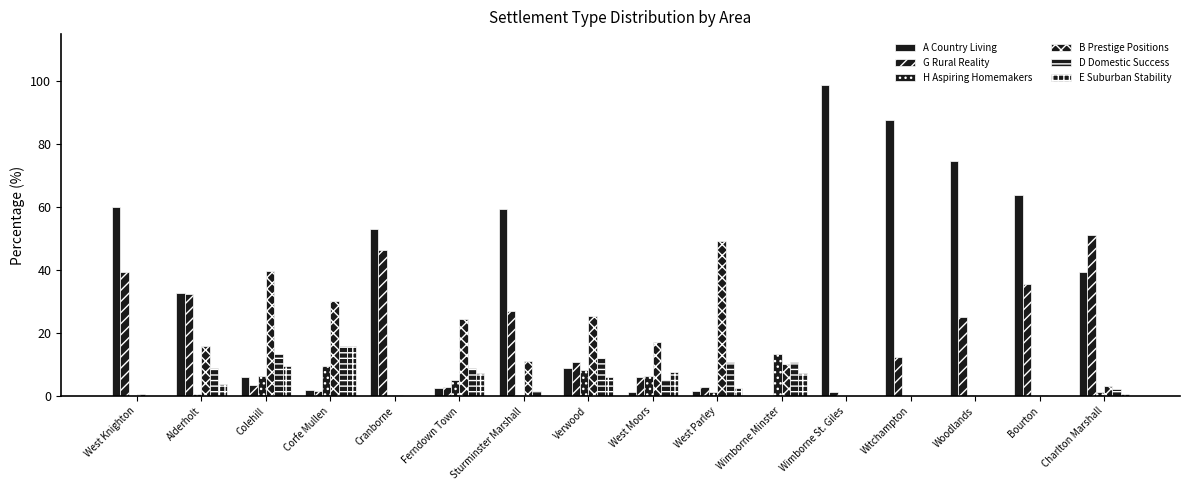

Rank the series by their maximum value, from highest to lowest.

A Country Living, G Rural Reality, B Prestige Positions, E Suburban Stability, D Domestic Success, H Aspiring Homemakers